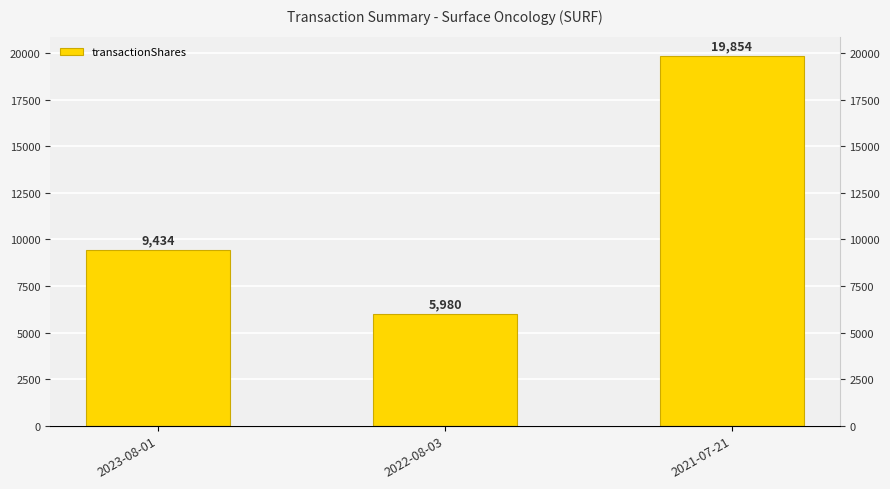

True or false: the data shows 5971 at 2023-08-01.

False